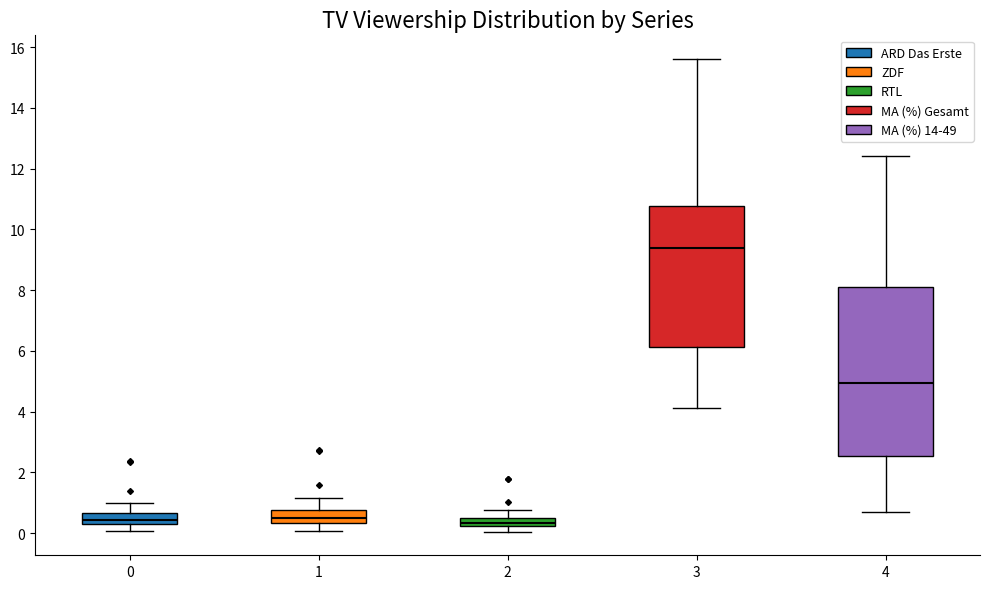

Which box is the tallest, from its lower edge to its upper edge?

4